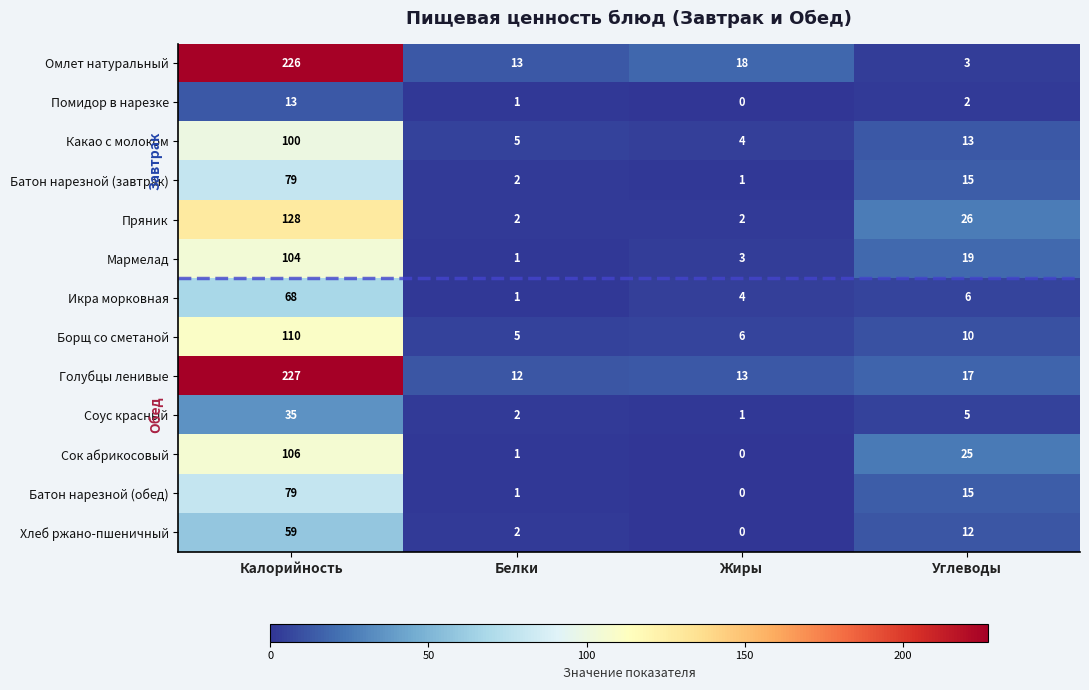

Which series has the largest total across all categories?

Голубцы ленивые